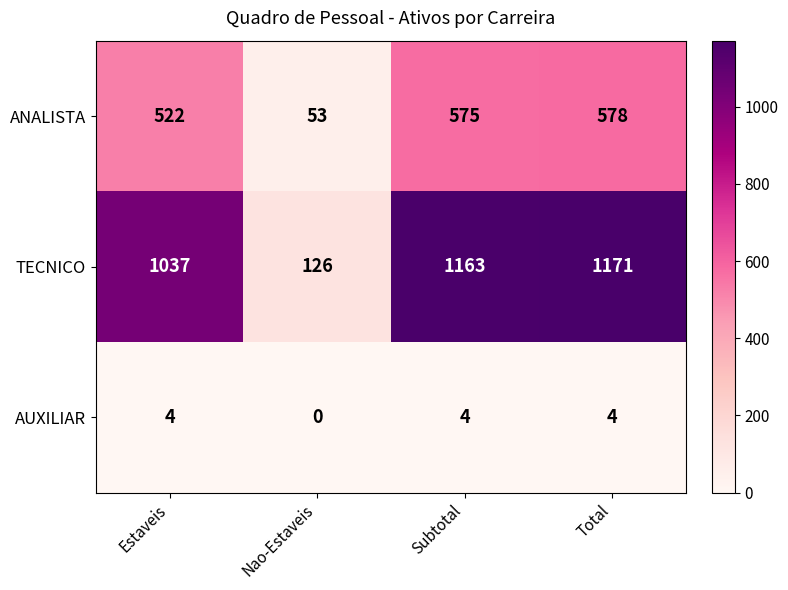

At which label is TECNICO closest to 648?

Estaveis